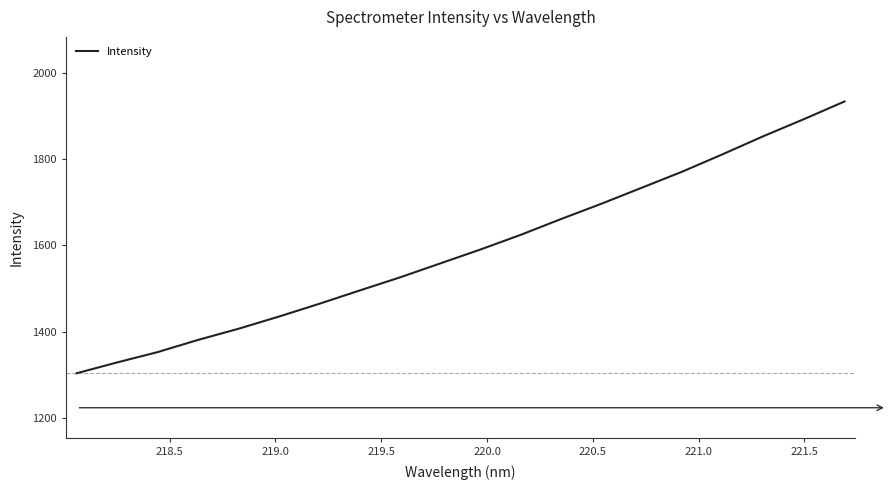

What is the maximum value shown in the chart?

1934.3